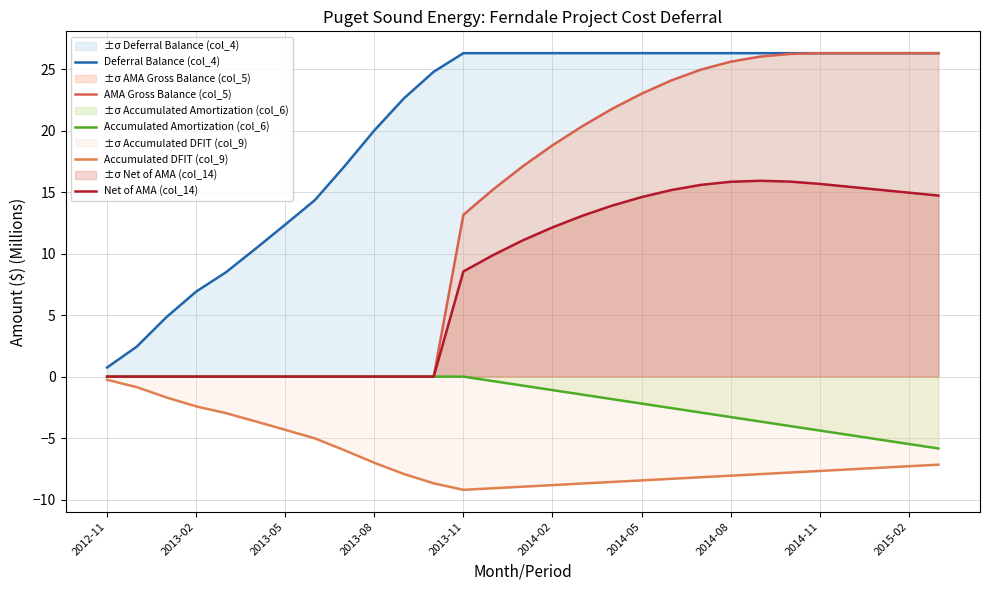

How many lines are shown in the chart?

5